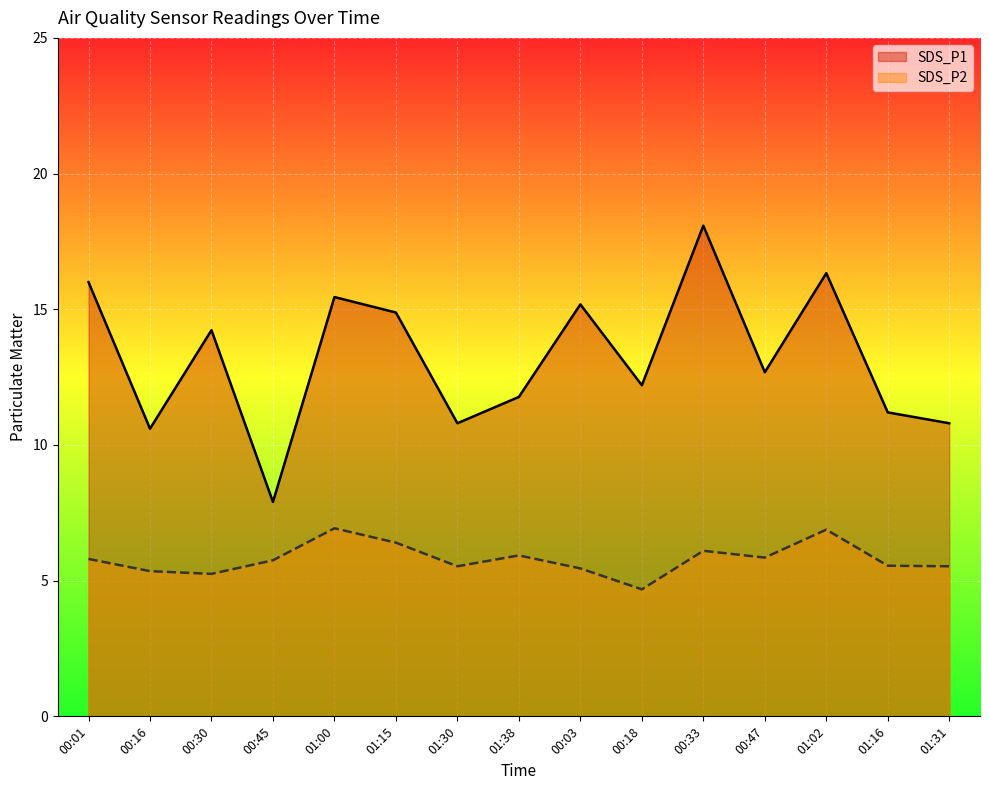

What is the sum of all SDS_P1 values?

198.1